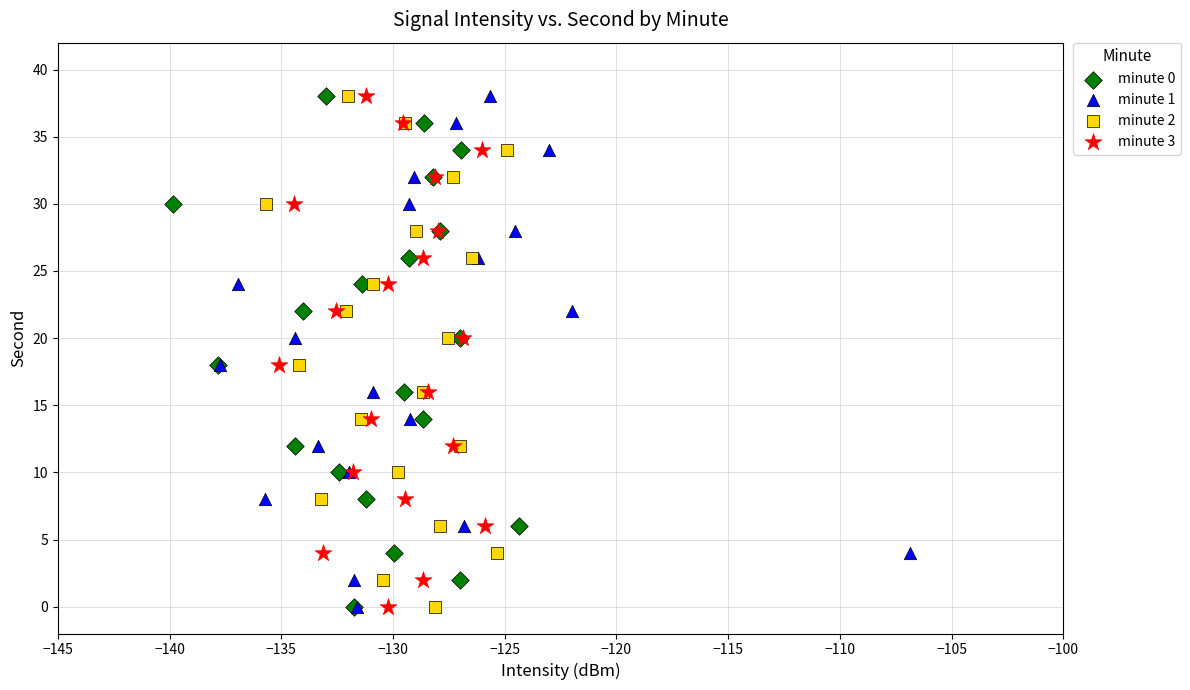

What are all the series names shown in the legend?

minute 0, minute 1, minute 2, minute 3